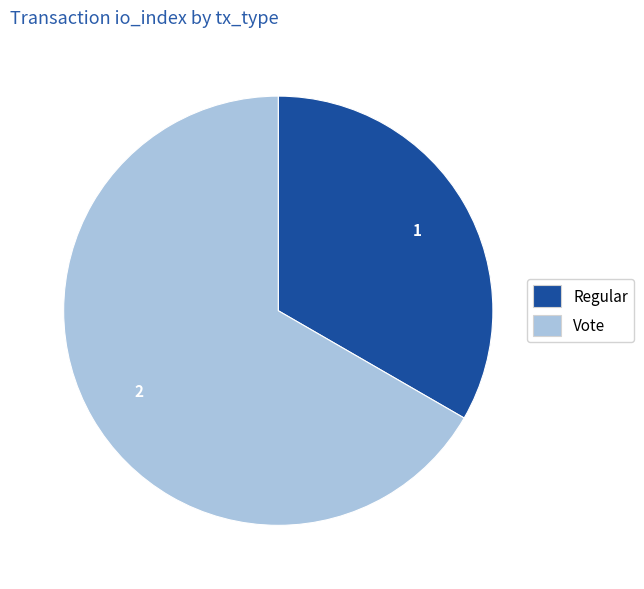

How many slices are in this pie chart?

2